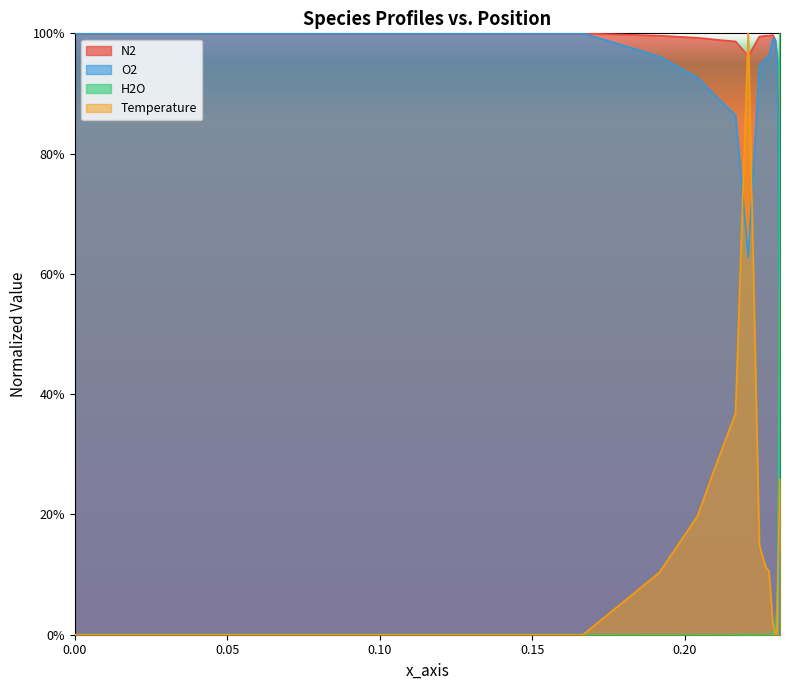

What are all the series names shown in the legend?

N2, O2, H2O, Temperature